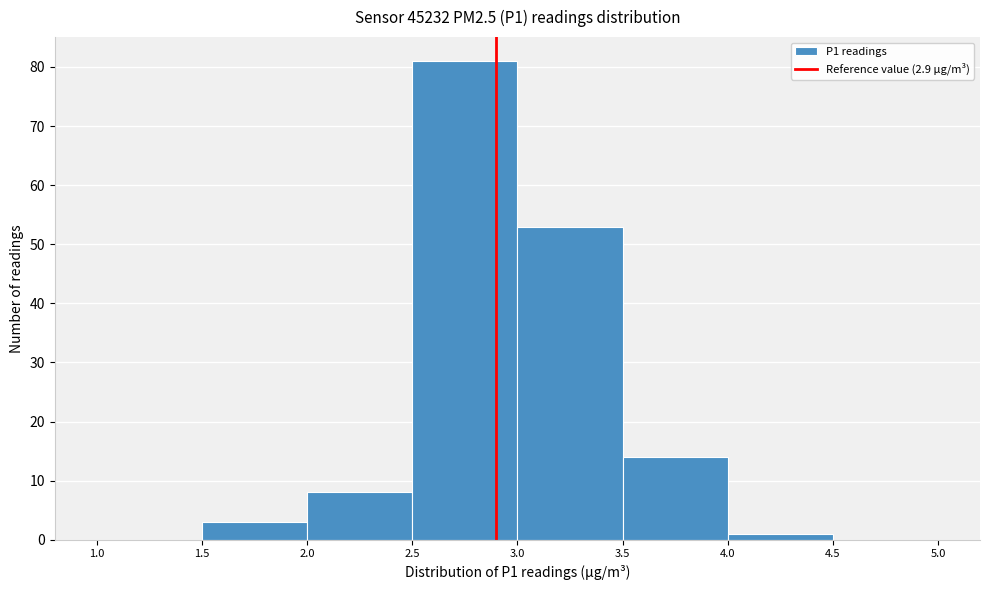

How tall is the bar that spans 2.0 to 2.5 on the x-axis? The values are not printed on the chart, so give them approximately, as read against the axis.

8